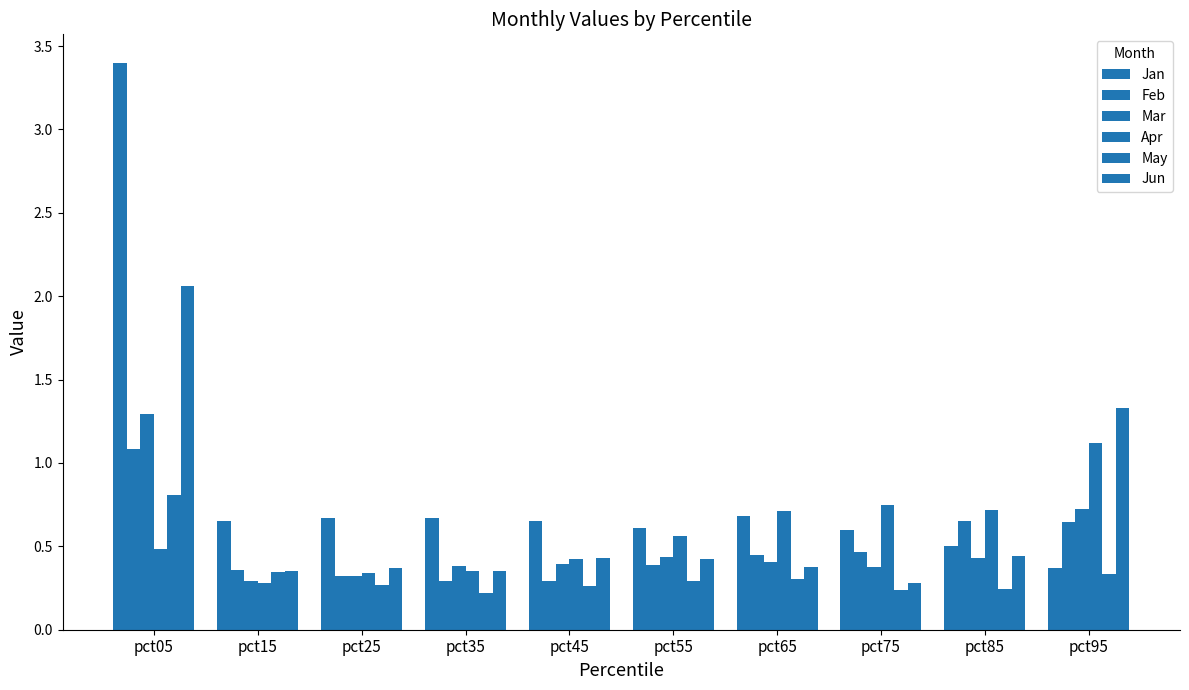

What is the difference between the second highest and minimum values in the Feb series?

0.4